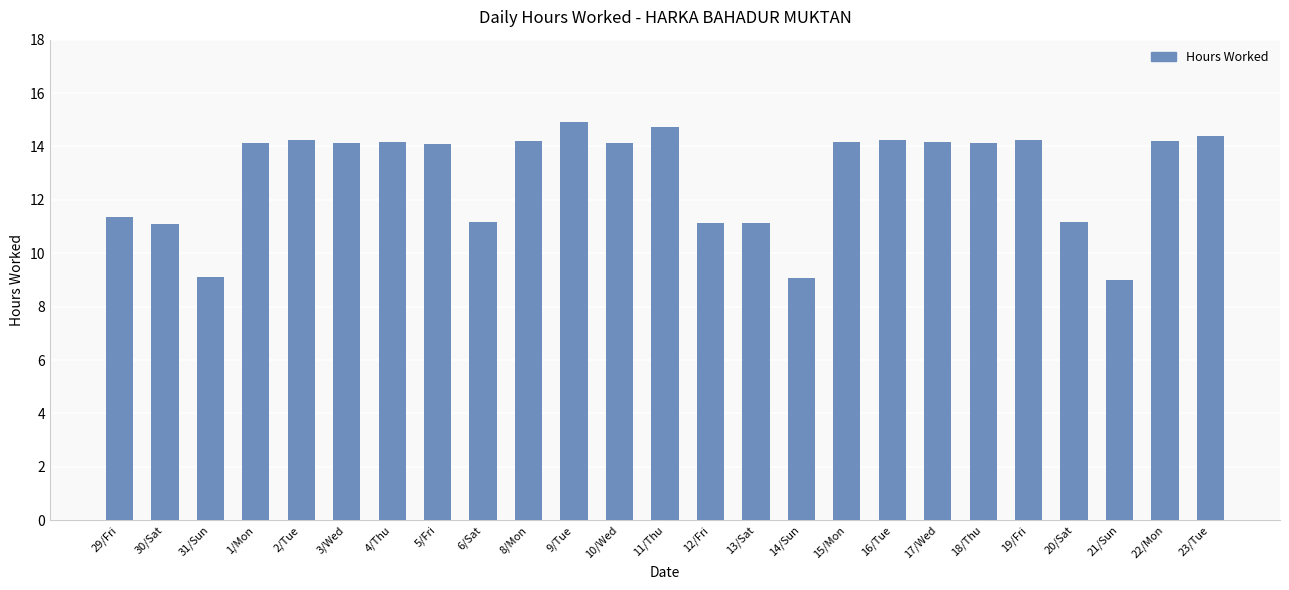

What is the ratio of the value at 6/Sat to the value at 15/Mon?

0.8